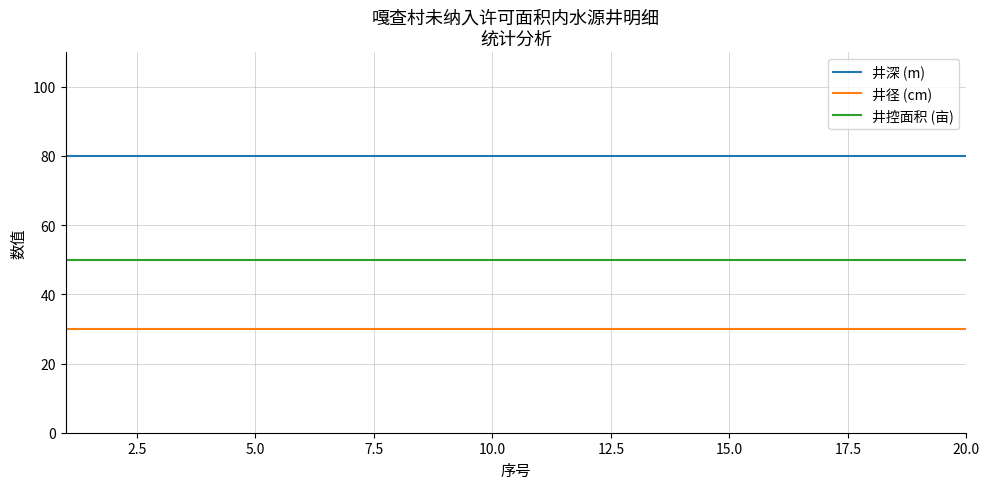

List the series in order of their overall mean, highest first.

井深 (m), 井控面积 (亩), 井径 (cm)